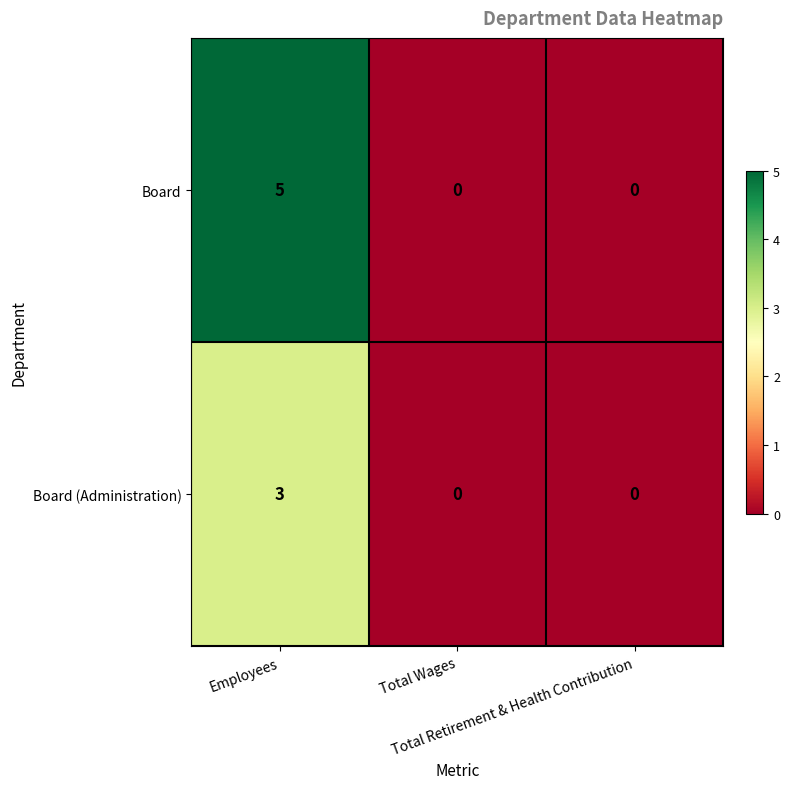

What is the difference between the maximum and second lowest values in the Board (Administration) series?

3